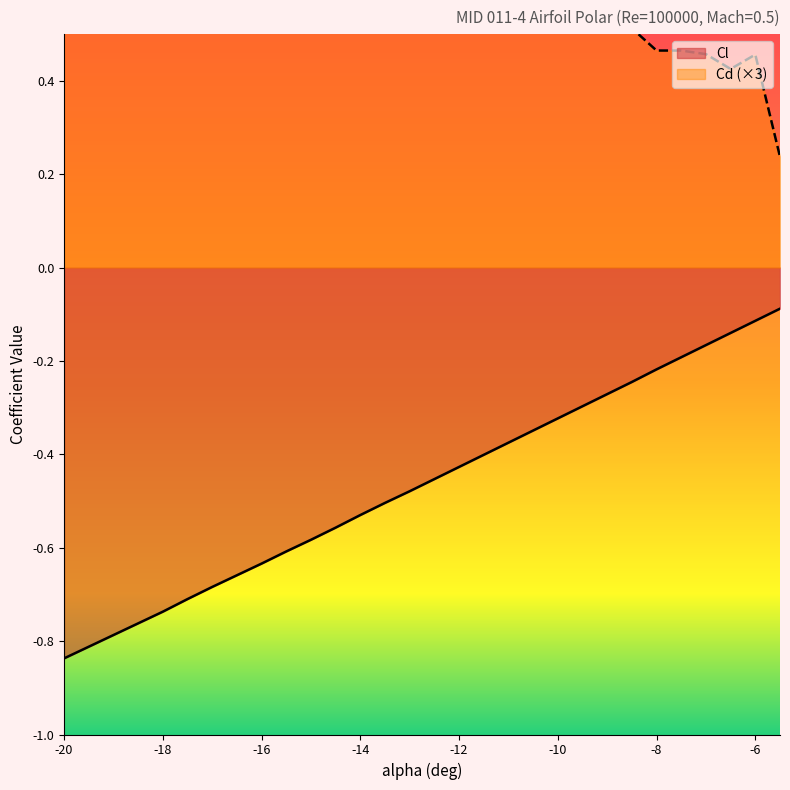

At which label is Cd closest to 0?

-5.5